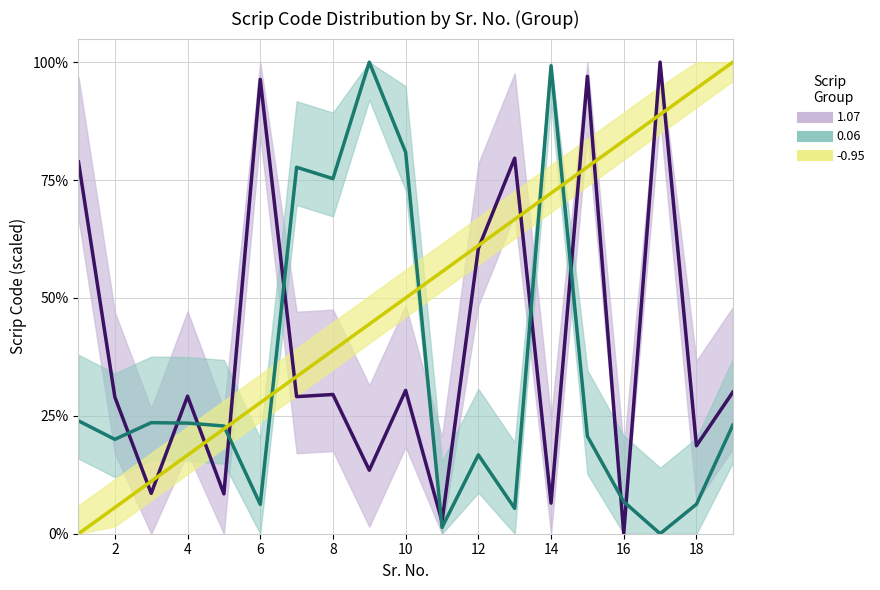

Which series has the largest total across all categories?

-0.95